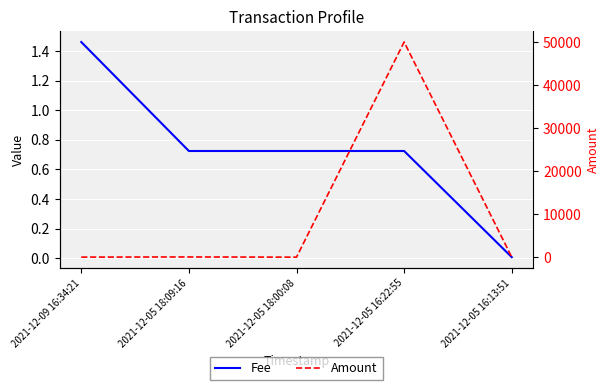

After their last crossing, which series has the higher values: Fee or Amount?

Fee